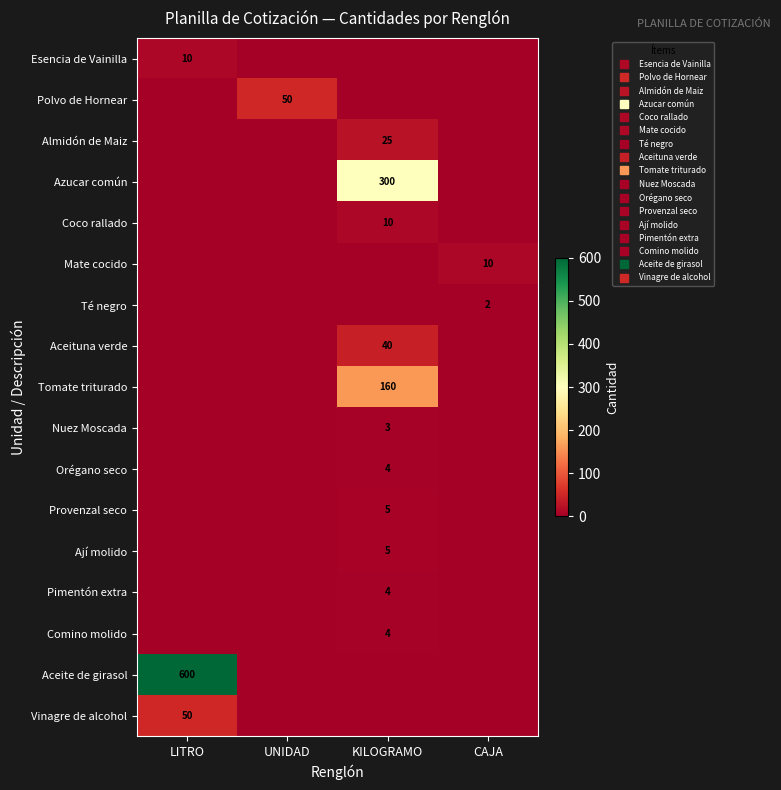

True or false: Vinagre de alcohol has a value of -26 at CAJA.

False